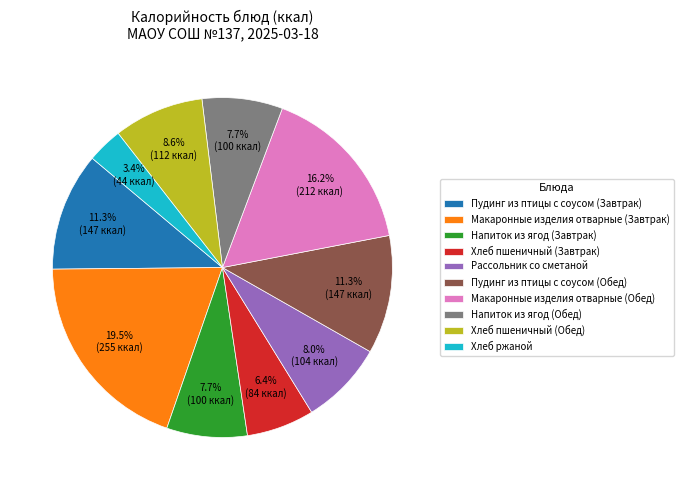

Does any single category account for the majority?

No